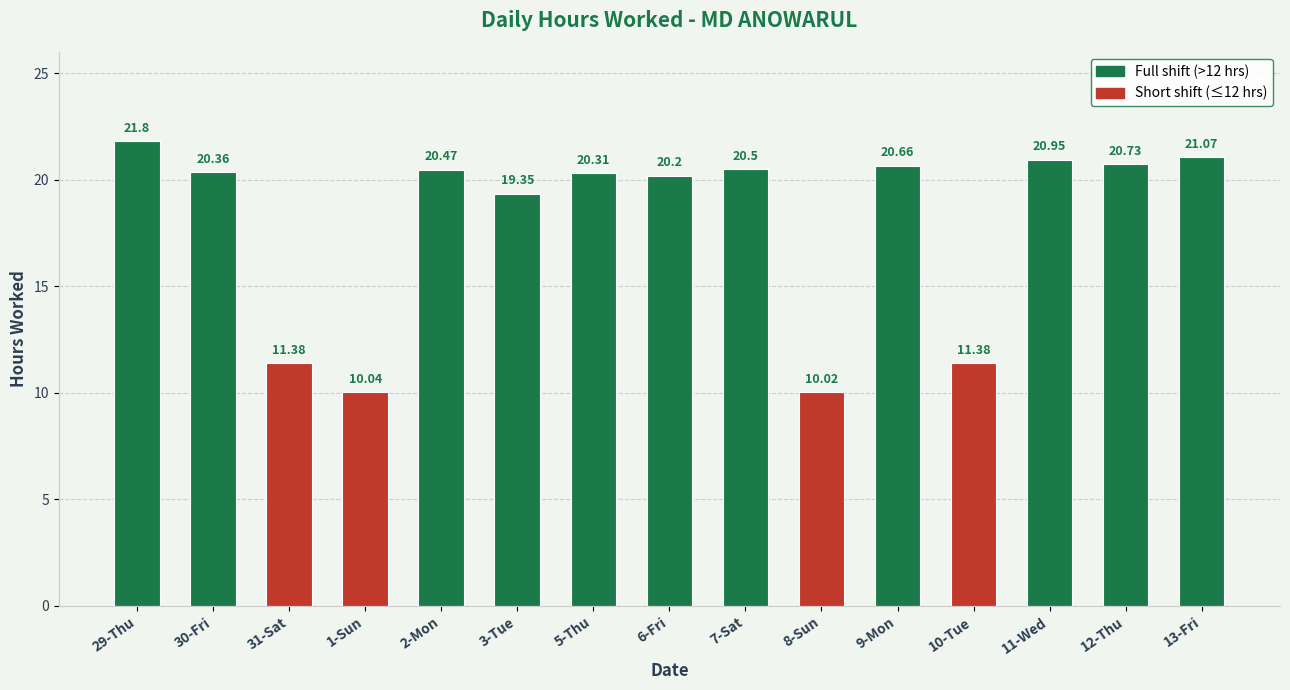

Read the value at 10-Tue.

11.4